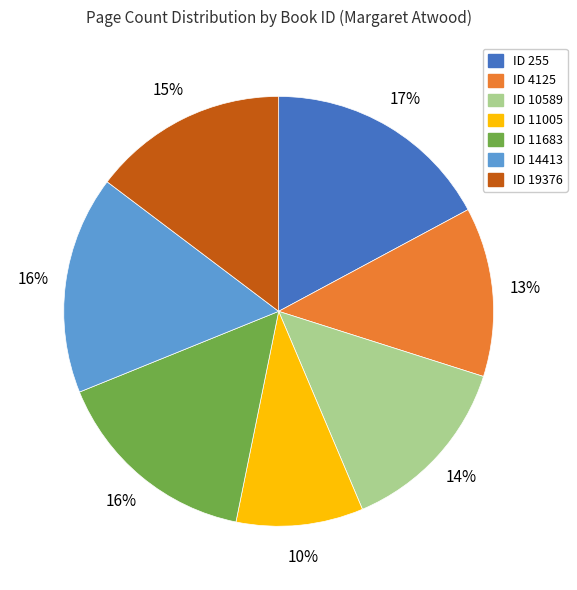

Count the number of slices in the pie.

7